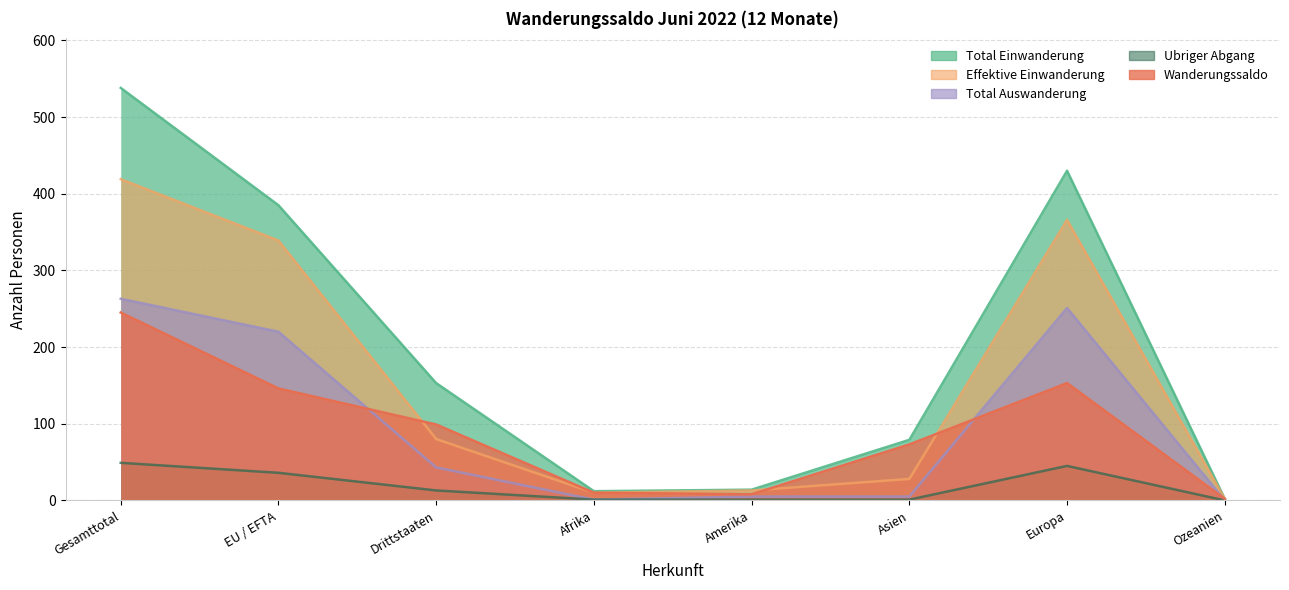

At how many categories does at least one series exceed 295?

3